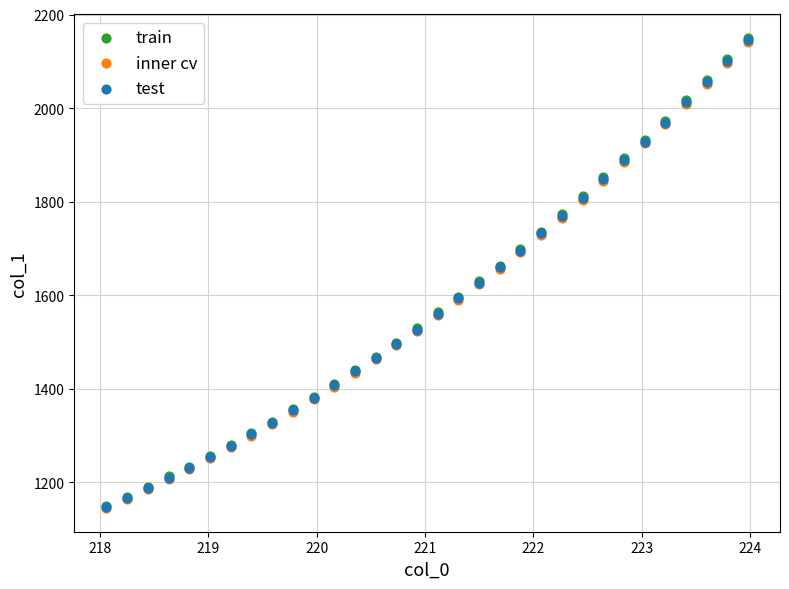

Which series has the largest Y range (max minus min)?

train